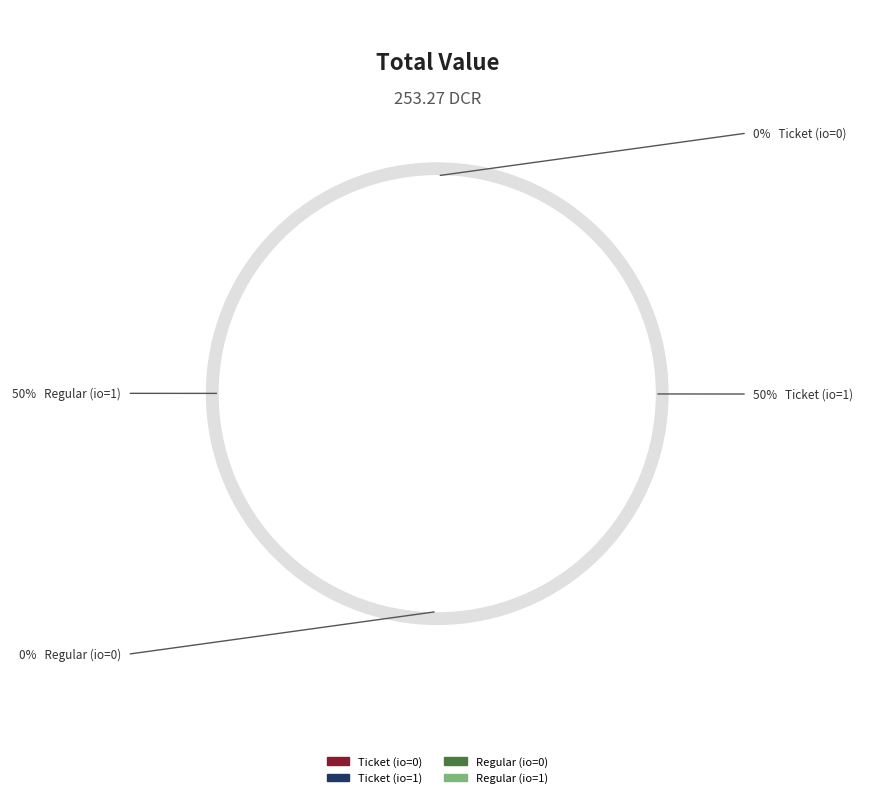

To the nearest percent, what percentage of the pie is Ticket (io=1)?

50%